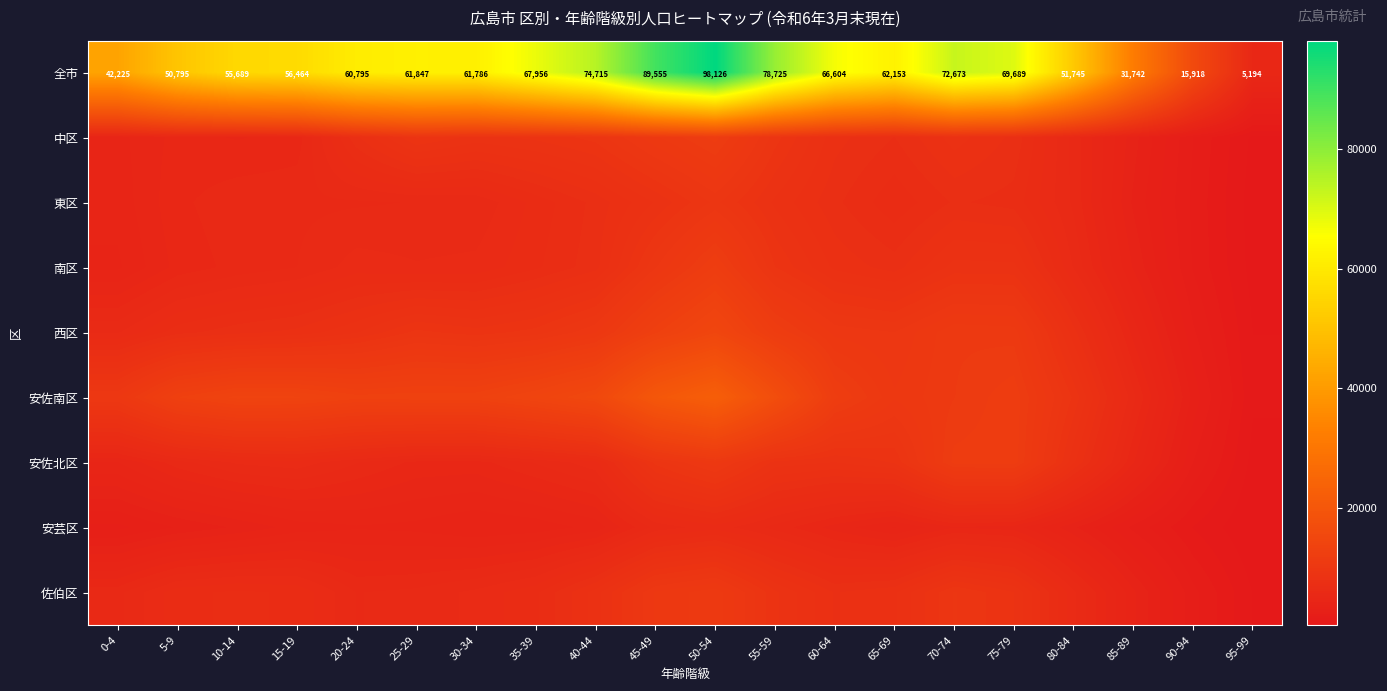

The 全市 series shows 12987 at 20-24. True or false?

False